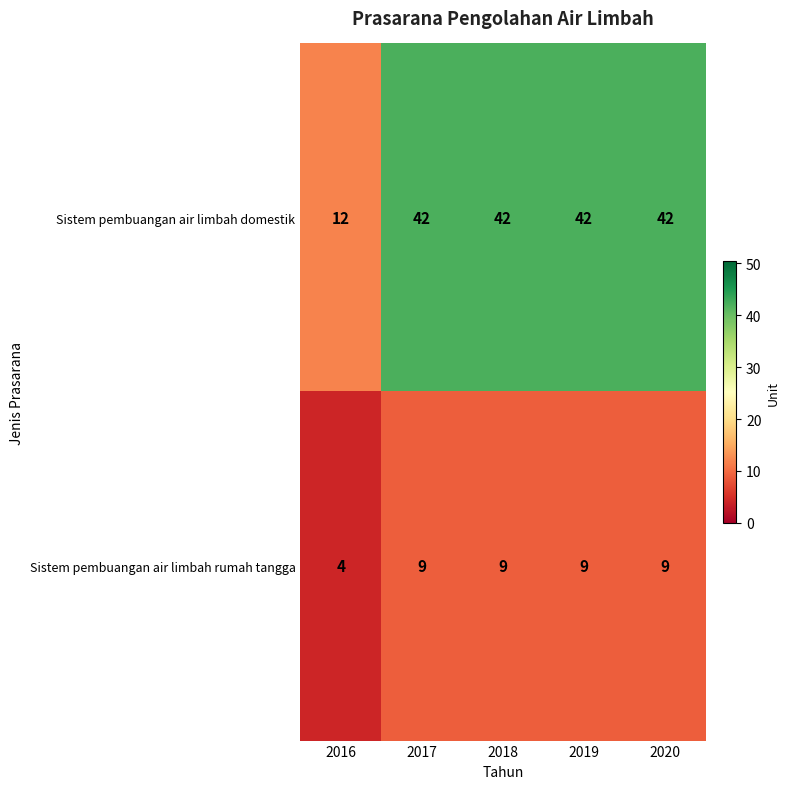

Rank the series at 2016 from highest to lowest value.

Sistem pembuangan air limbah domestik, Sistem pembuangan air limbah rumah tangga